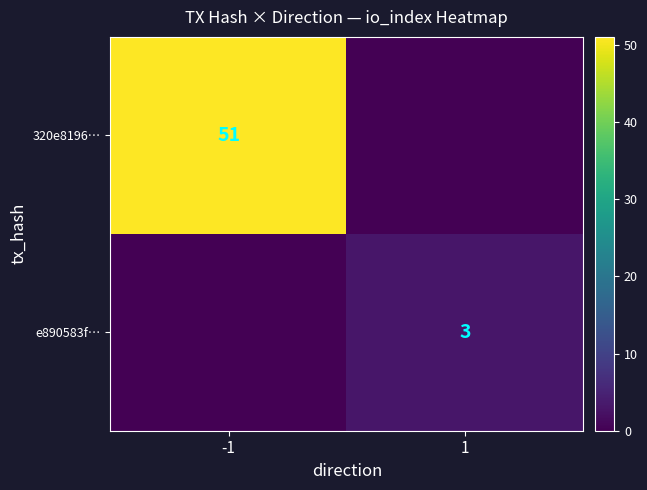

Is the value of 320e8196… at -1 greater than the value of e890583f… at 1?

Yes